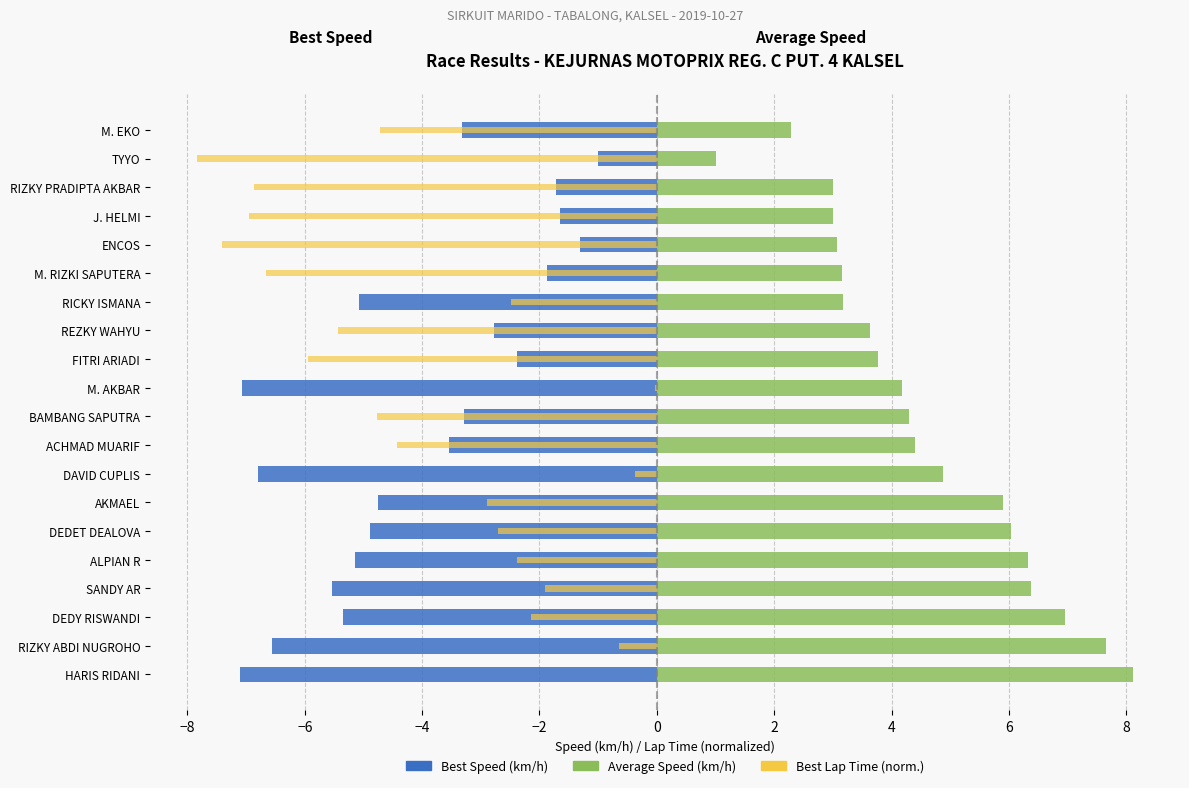

How many values in the Average Speed series exceed 4?

11